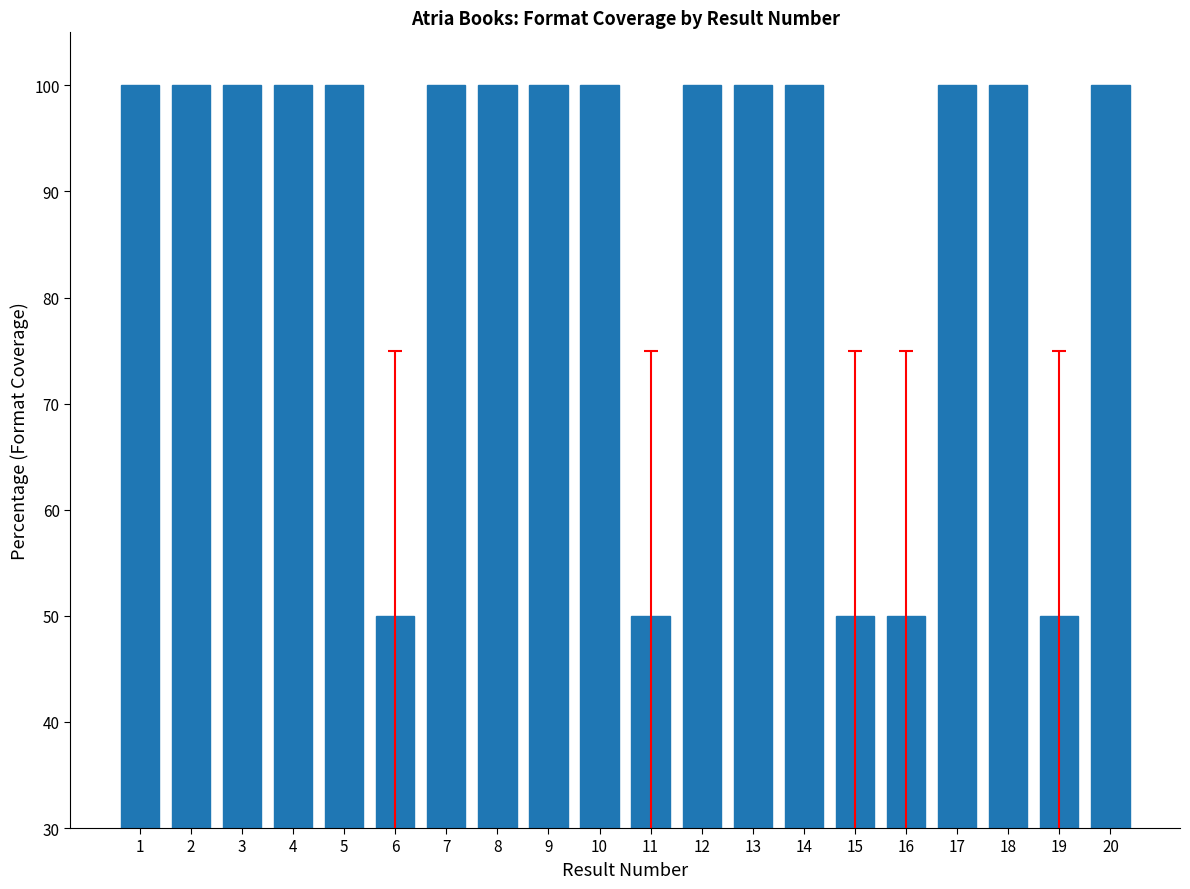

What is the ratio of the value at 9 to the value at 16?

2.0